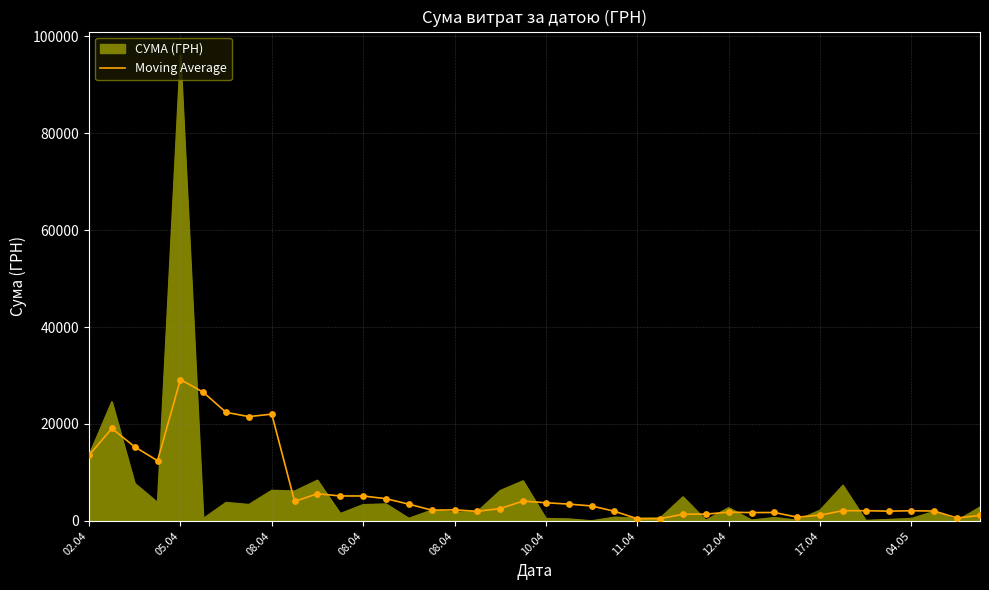

Which series has the largest range (max minus min)?

СУМА (ГРН)